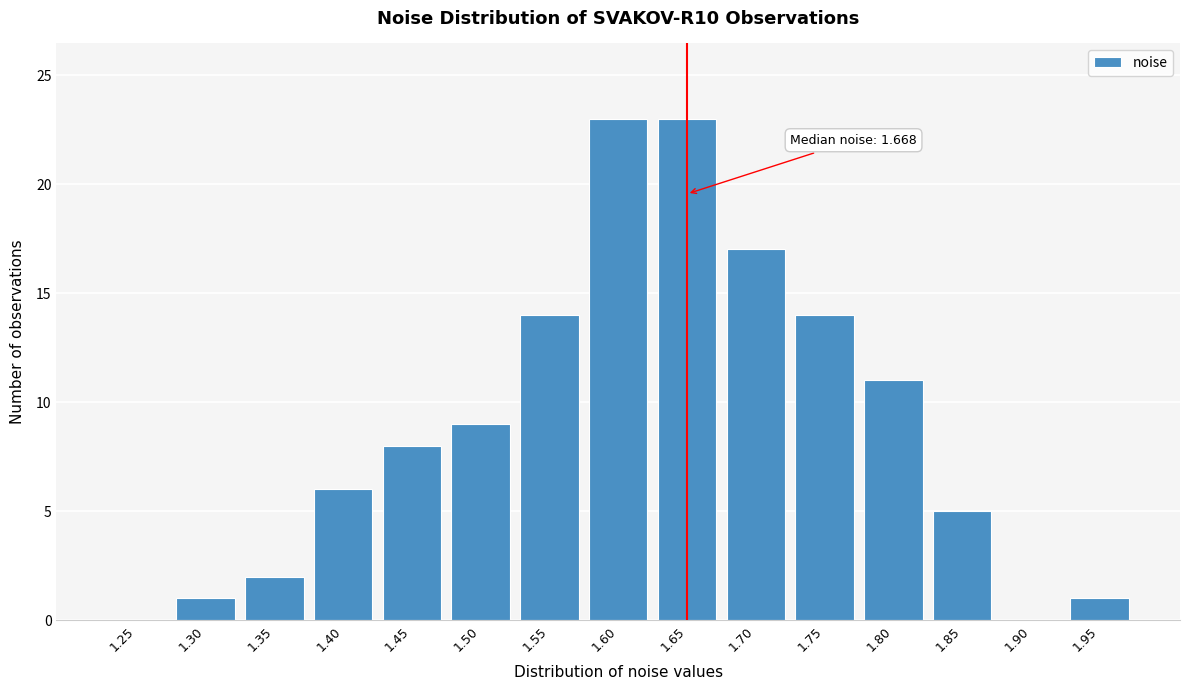

Reading left to right, transcribe all the data shown in this chart.

1.25=0	1.30=1	1.35=2	1.40=6	1.45=8	1.50=9	1.55=14	1.60=23	1.65=23	1.70=17	1.75=14	1.80=11	1.85=5	1.90=0	1.95=1